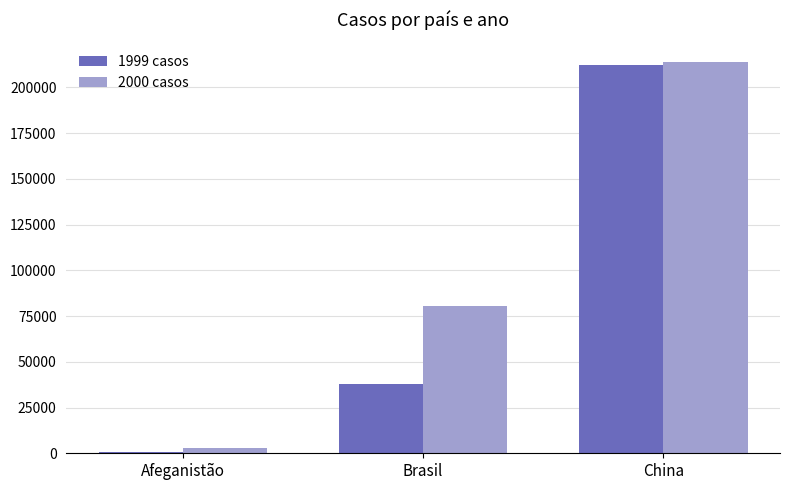

What value does the 1999 casos series have at Afeganistão?

745